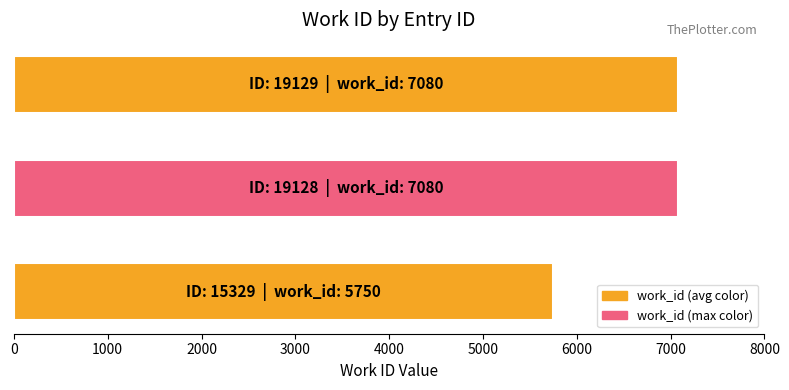

Reading bottom to top, extract all data points from this chart.

5750	7080	7080